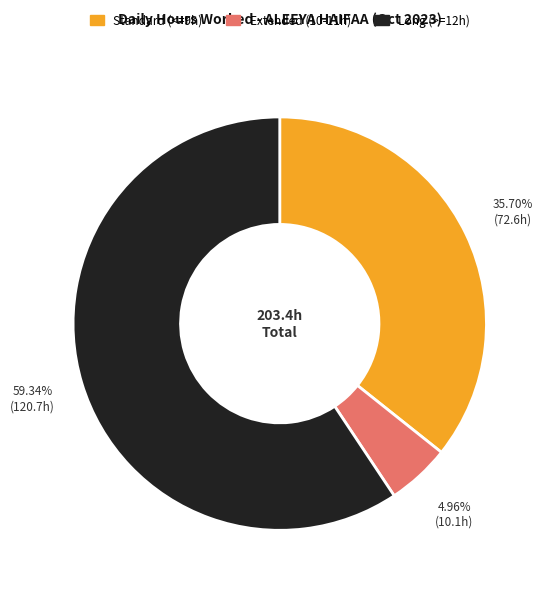

How many slices are in this pie chart?

3